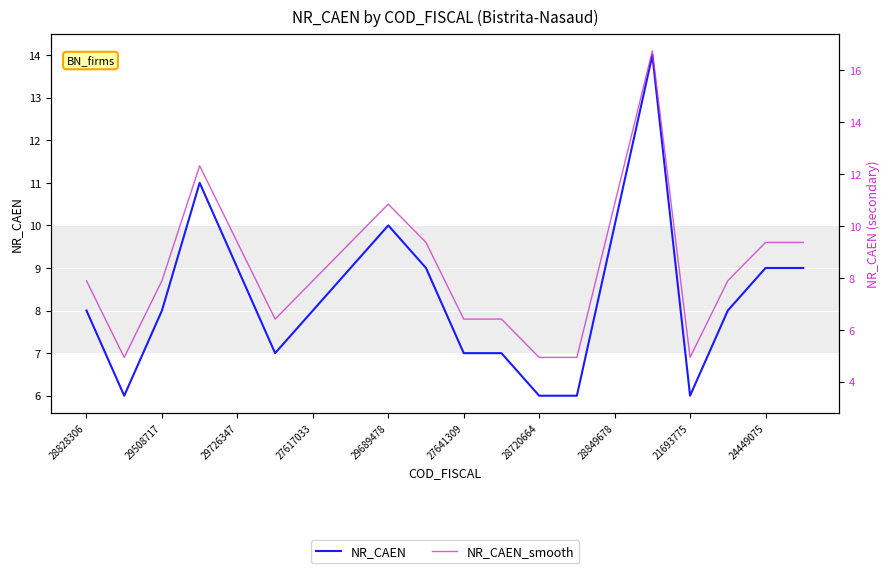

What is the maximum value for NR_CAEN?

14.0